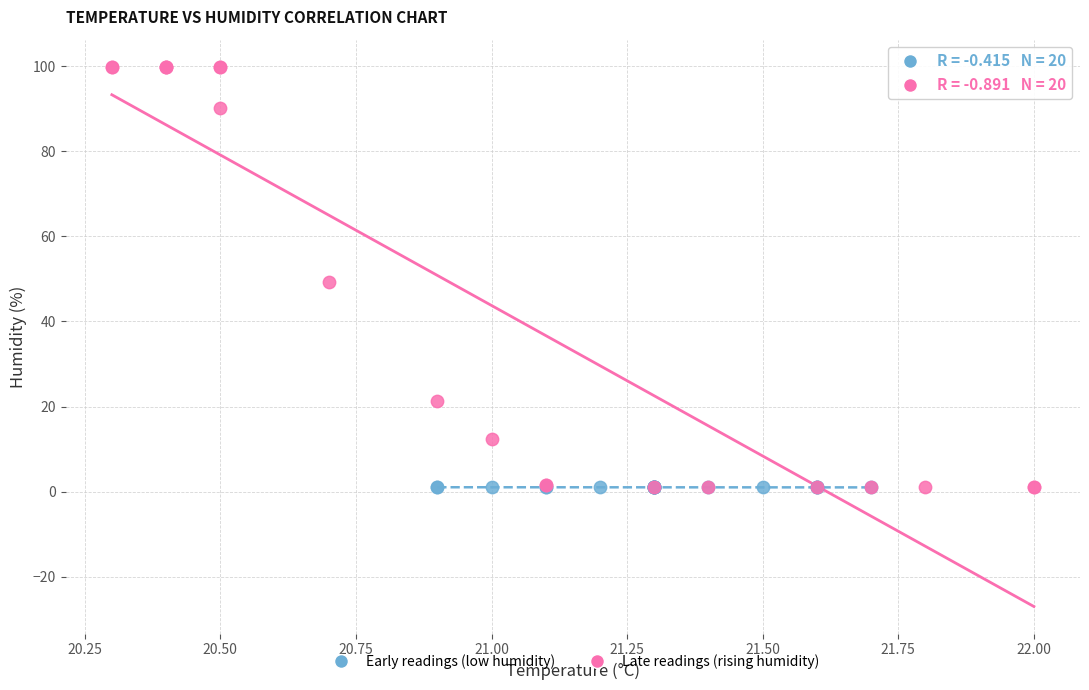

What are all the series names shown in the legend?

Early readings (low humidity), Late readings (rising humidity)